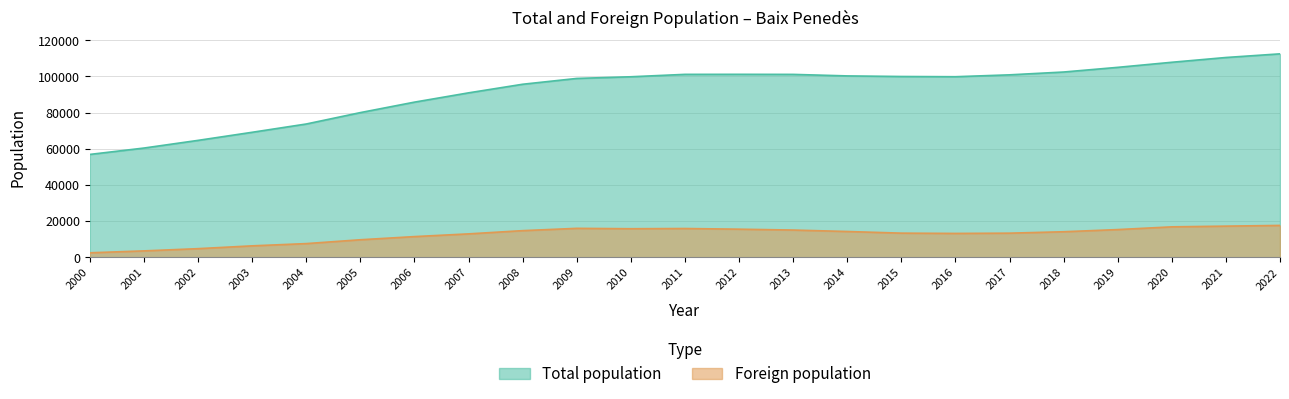

Reading left to right, list all the values displayed in this chart.

Total population: 56843	60369	64612	69083	73665	79967	85756	90891	95644	98861	99786	101115	101138	101100	100262	99934	99813	100850	102409	104991	107803	110439	112460
Foreign population: 2447	3497	4730	6286	7527	9654	11399	12905	14691	15966	15753	15872	15503	15024	14220	13313	13155	13299	14085	15283	16793	17190	17578